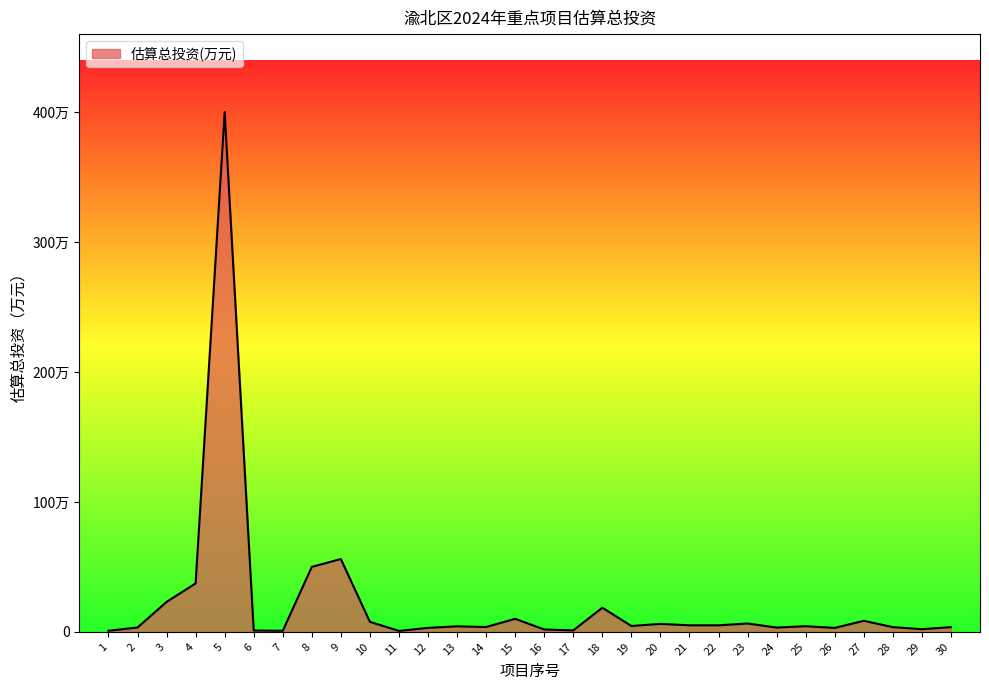

Reading right to left, what are all the values shown in this chart?

36000	20000	36000	84800	30000	43094	32614	64100	50000	50000	61000	44870	185511	11000	18000	100000	37000	42000	30345	7000	76689	560000	500000	8000	10000	4000000	372500	230000	33000	8000